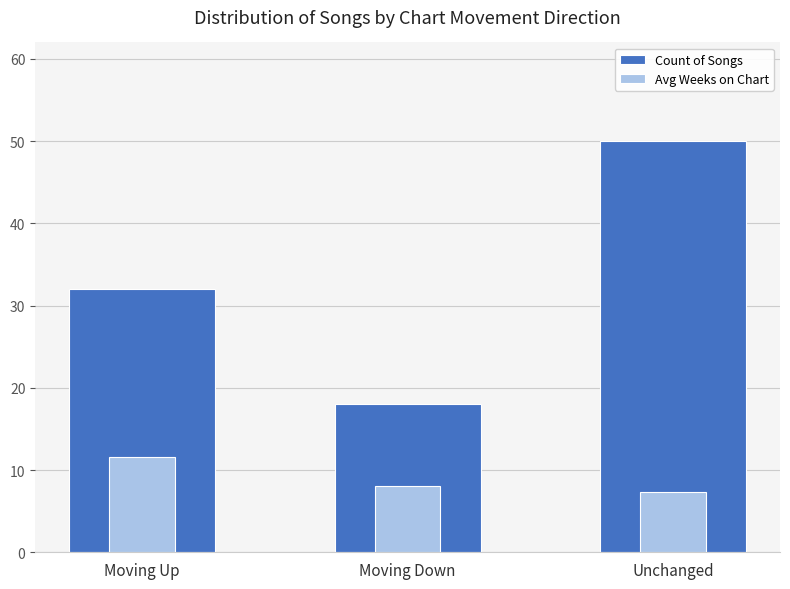

What value does the Avg Weeks on Chart series have at Unchanged?

7.3